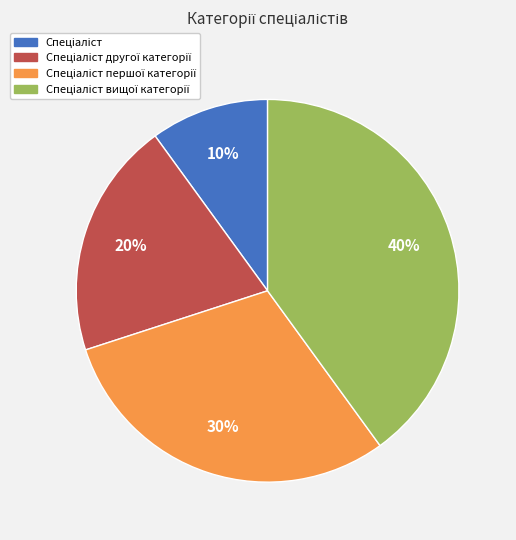

To the nearest percent, what is the average slice percentage?

25%